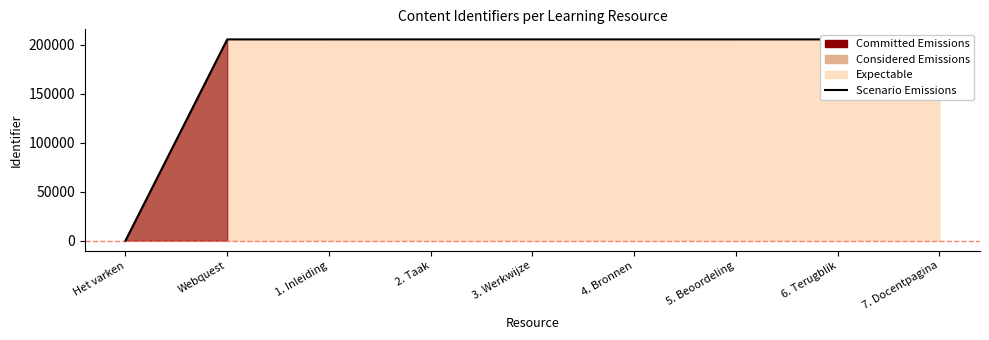

Reading left to right, what are all the values shown in this chart?

Het varken=0	Webquest=205227	1. Inleiding=205230	2. Taak=205233	3. Werkwijze=205235	4. Bronnen=205237	5. Beoordeling=205239	6. Terugblik=205241	7. Docentpagina=205243